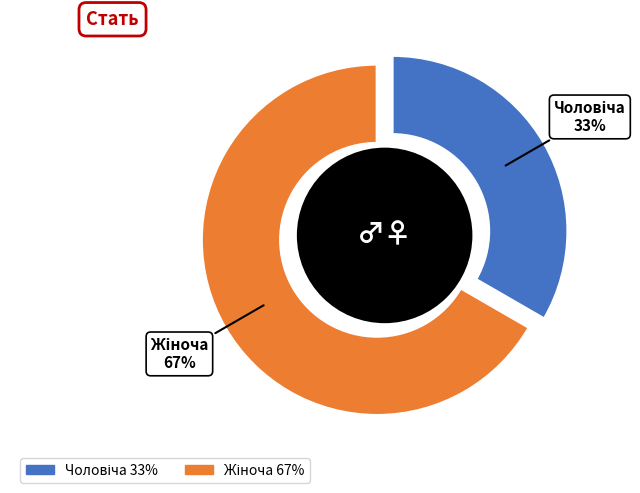

What is the majority slice?

Жіноча